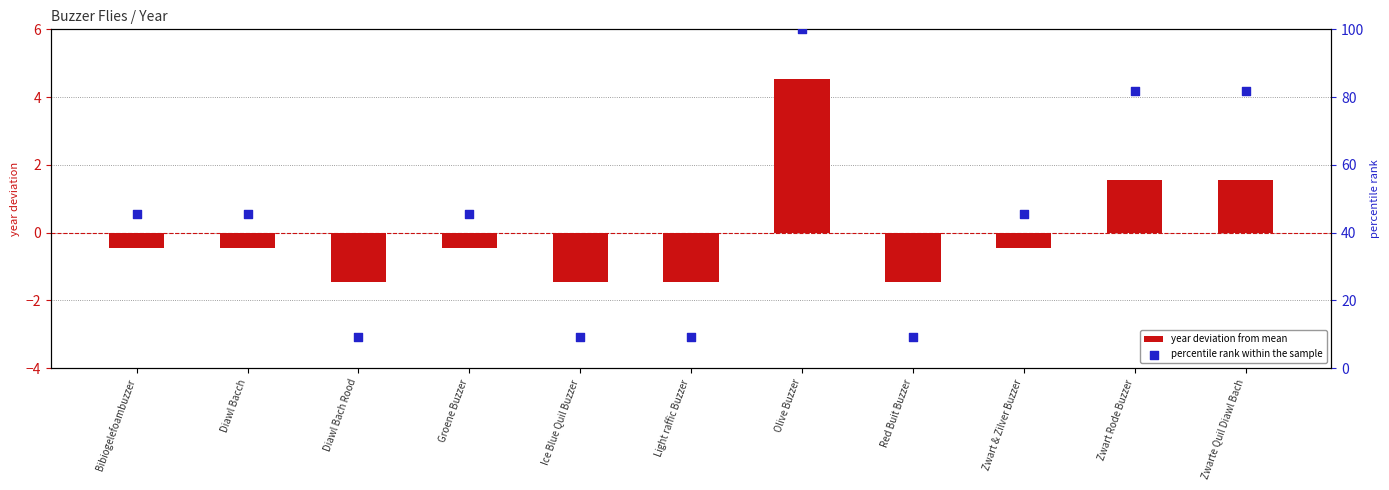

Is the value of percentile rank within the sample at Light raffic Buzzer greater than the value of year deviation from mean at Zwarte Quil Diawl Bach?

Yes